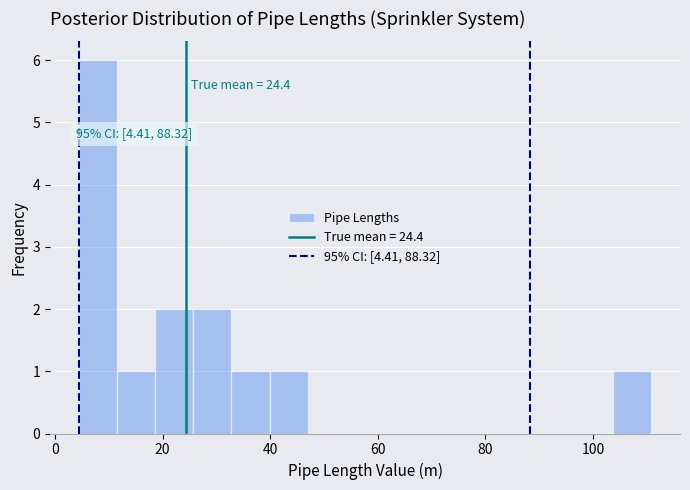

Around what value on the x-axis is the tallest bar? Give the approximate position of its centre, as read against the axis.

8